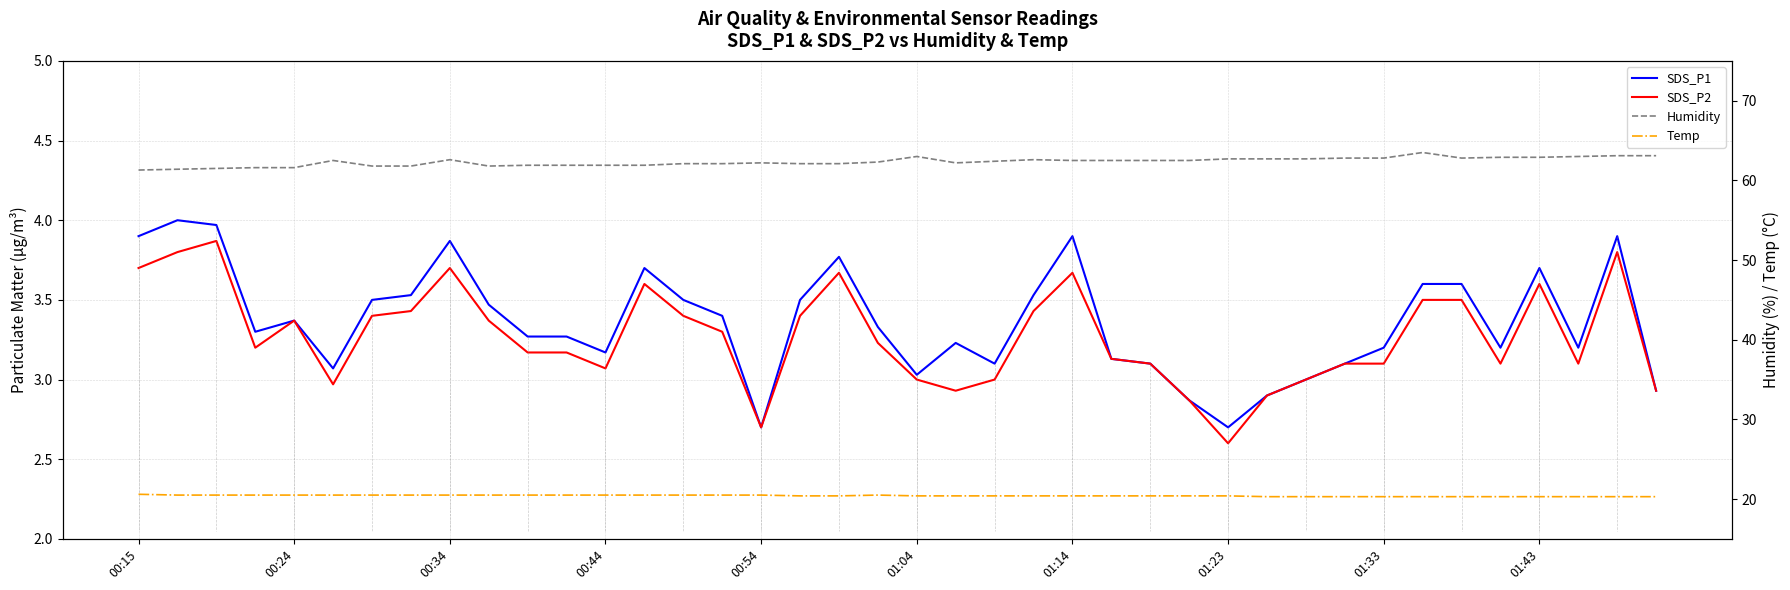

True or false: Temp and Humidity cross at least once.

False